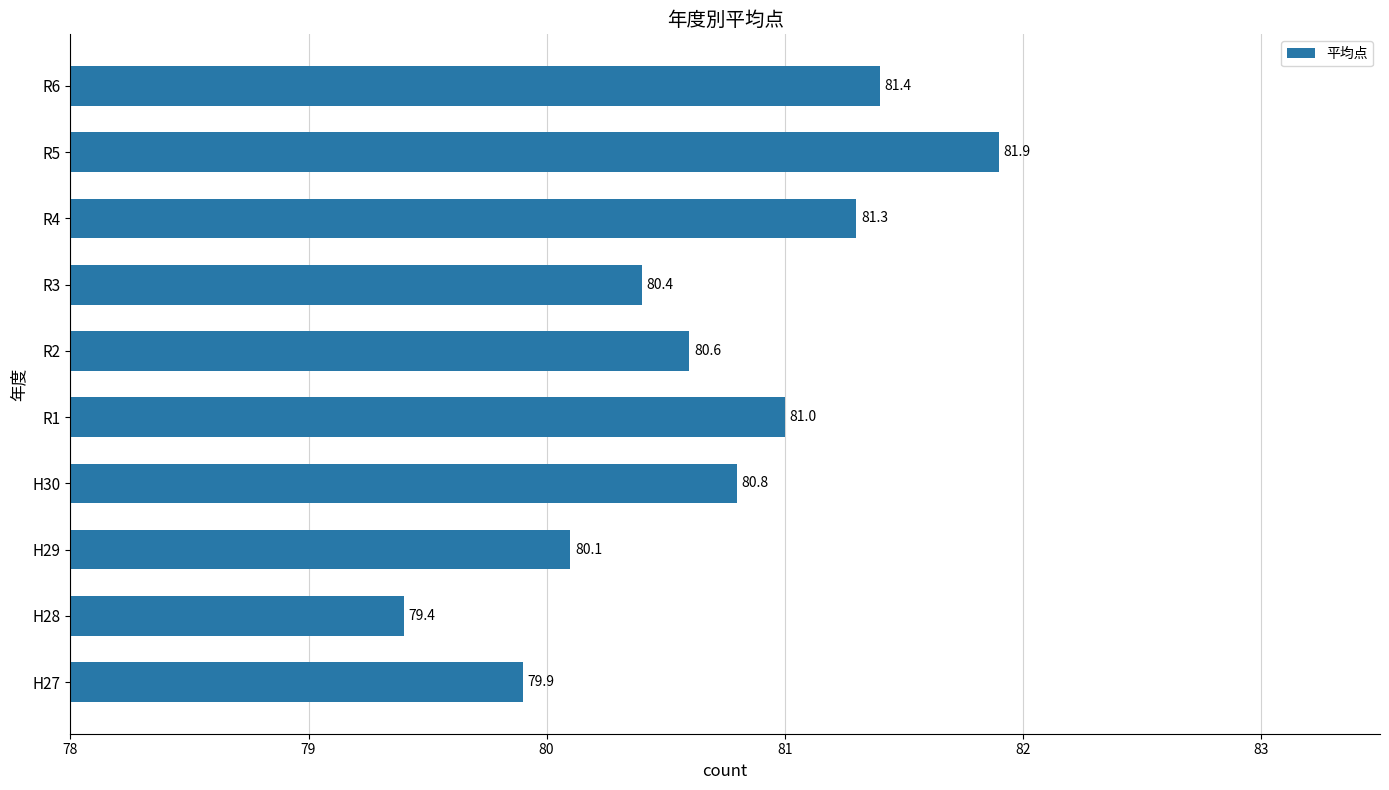

How many values exceed 80?

8